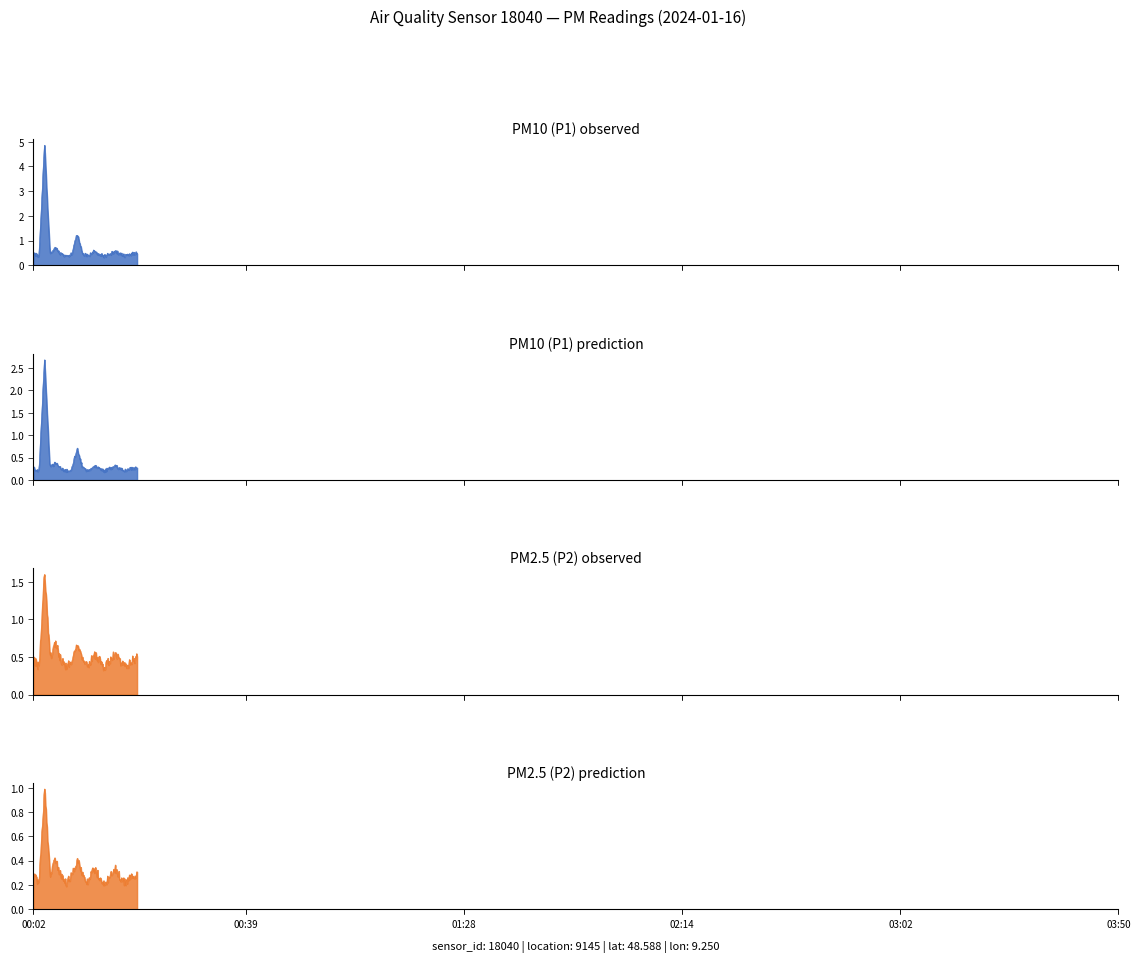

What is the average value of the P1 series?

0.7